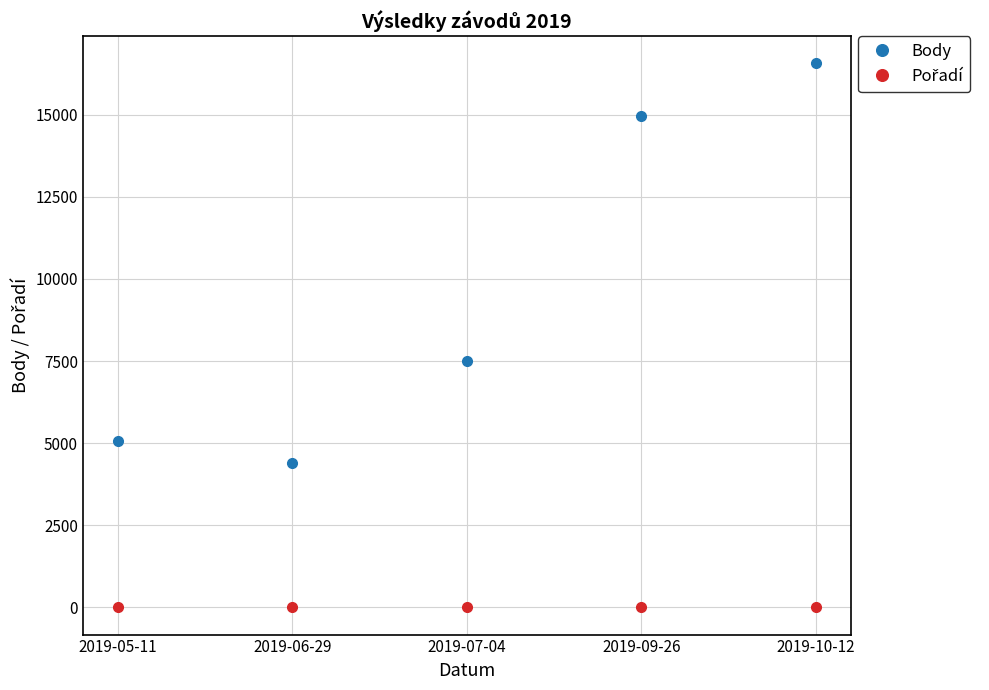

What is the minimum value for Body?

4405